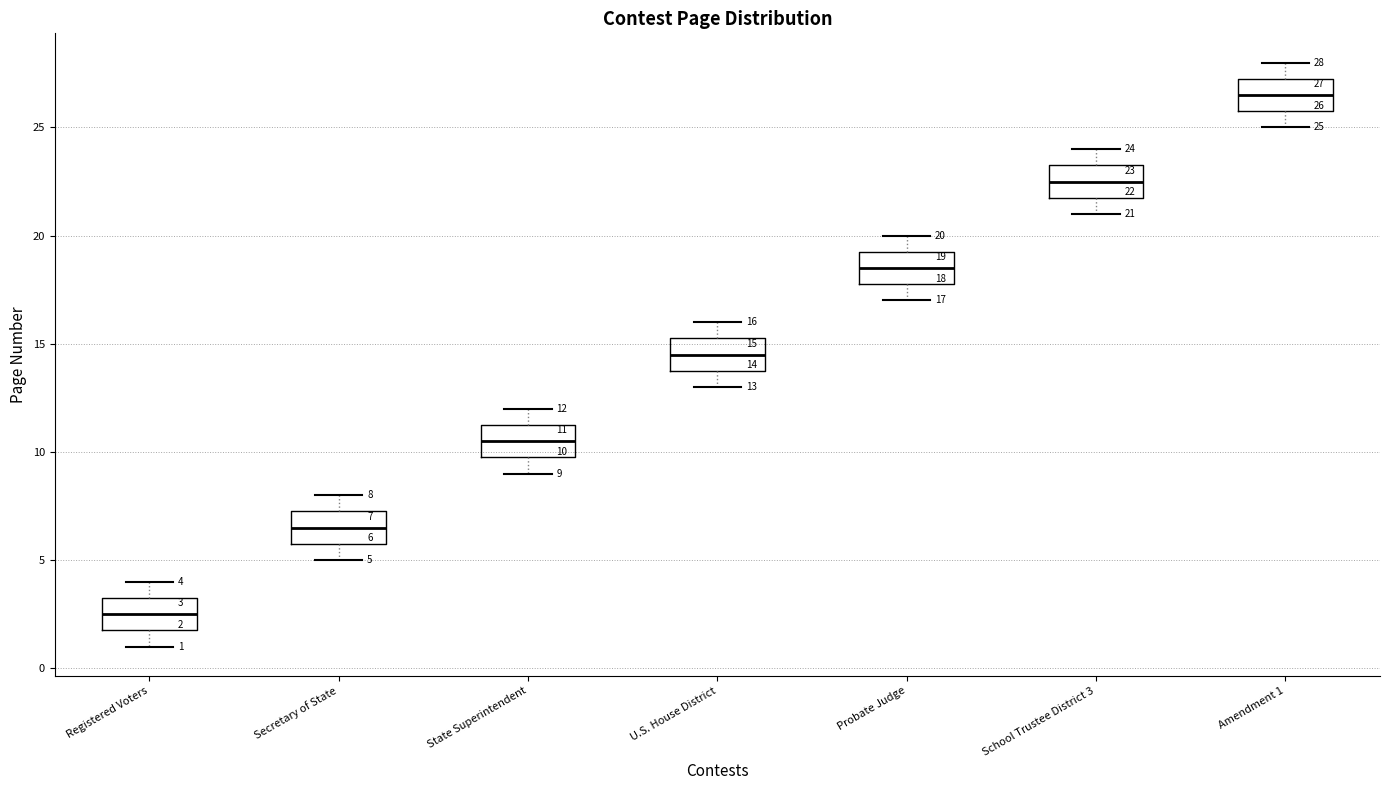

Which box's median line is the highest?

Amendment 1